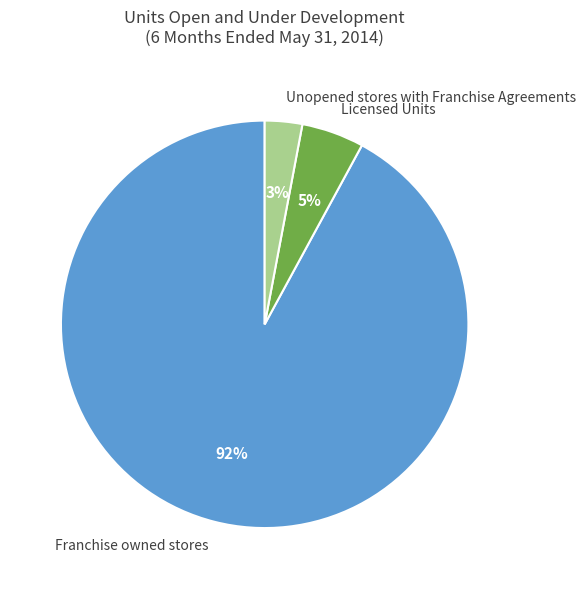

What is the smallest slice in the pie chart?

Unopened stores with Franchise Agreements